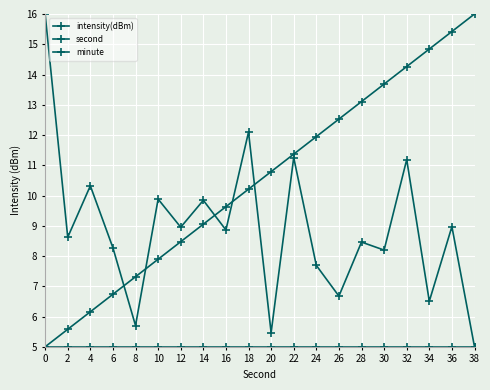

Which series has the largest range (max minus min)?

intensity(dBm)